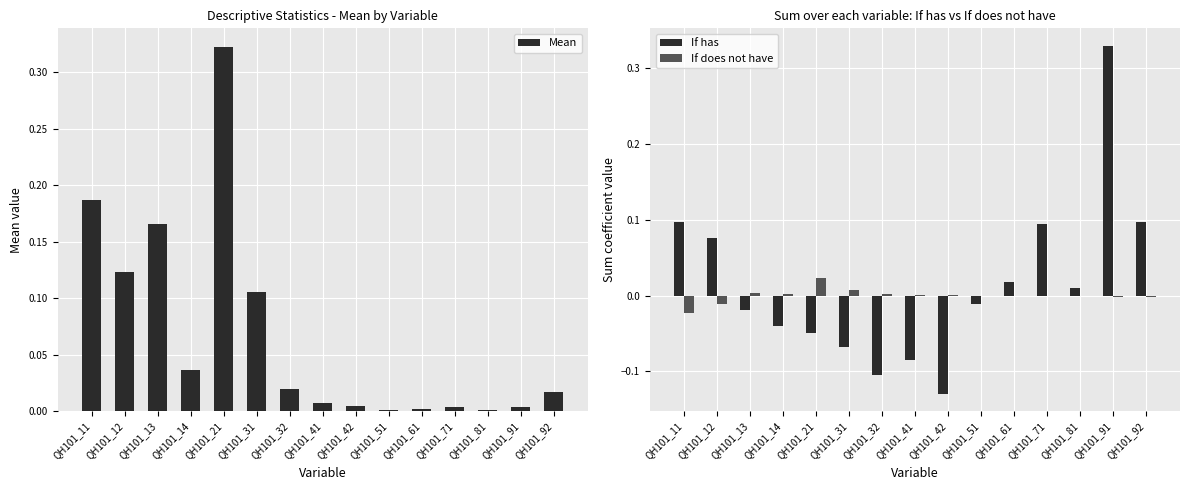

Where is Mean nearest to the value 0?

QH101_51